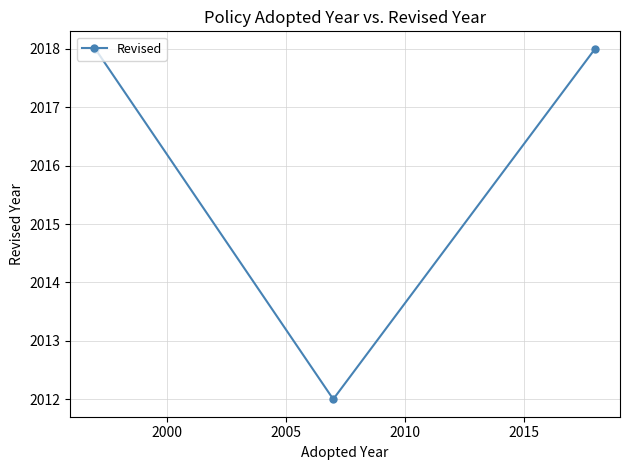

What is the difference between the second highest and minimum values?

6